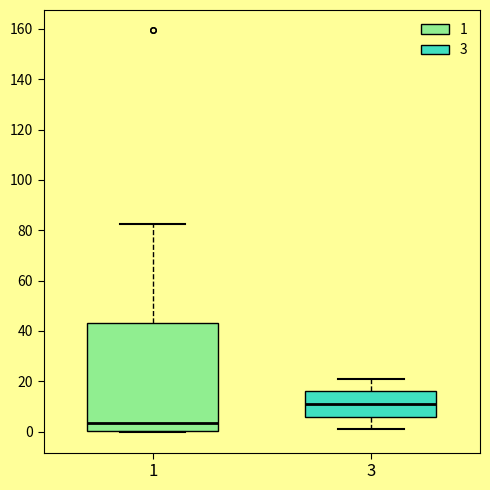

Reading left to right, transcribe this box plot: for each box, give where its median line is, the range the box spans, and where its two whiskers end, as read against the y-axis. The values are not printed on the chart, so give them approximately, as read against the axis.

1: median 4, box 0 to 44, whiskers 0 (just below the box's lower edge) to 82
3: median 12, box 6 to 16, whiskers 2 to 22